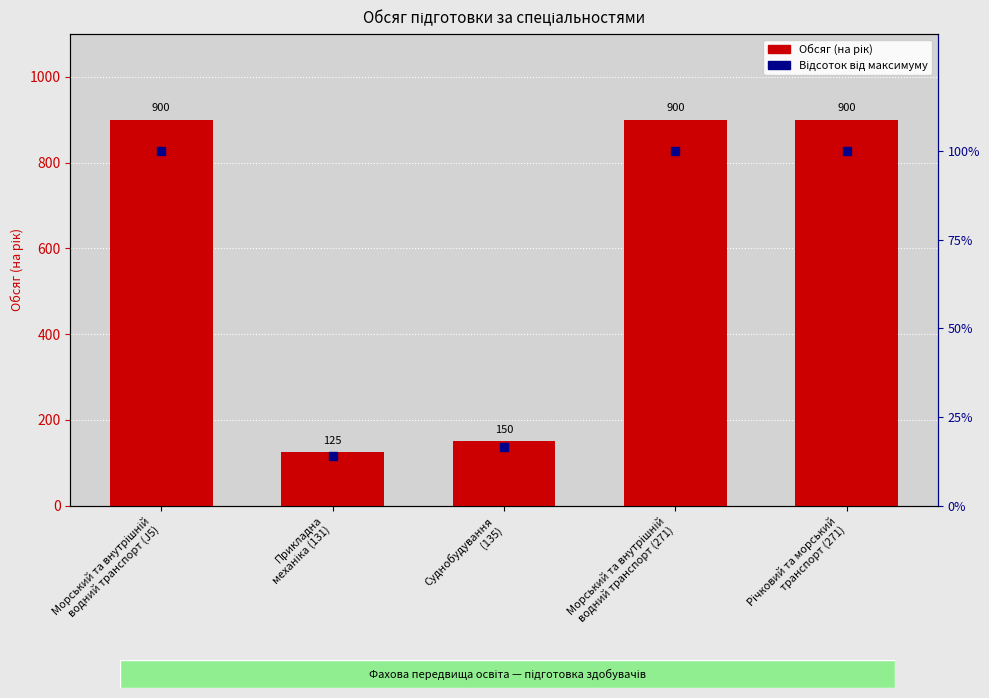

At which category is the sum across all series the highest?

Морський та внутрішній
водний транспорт (J5)